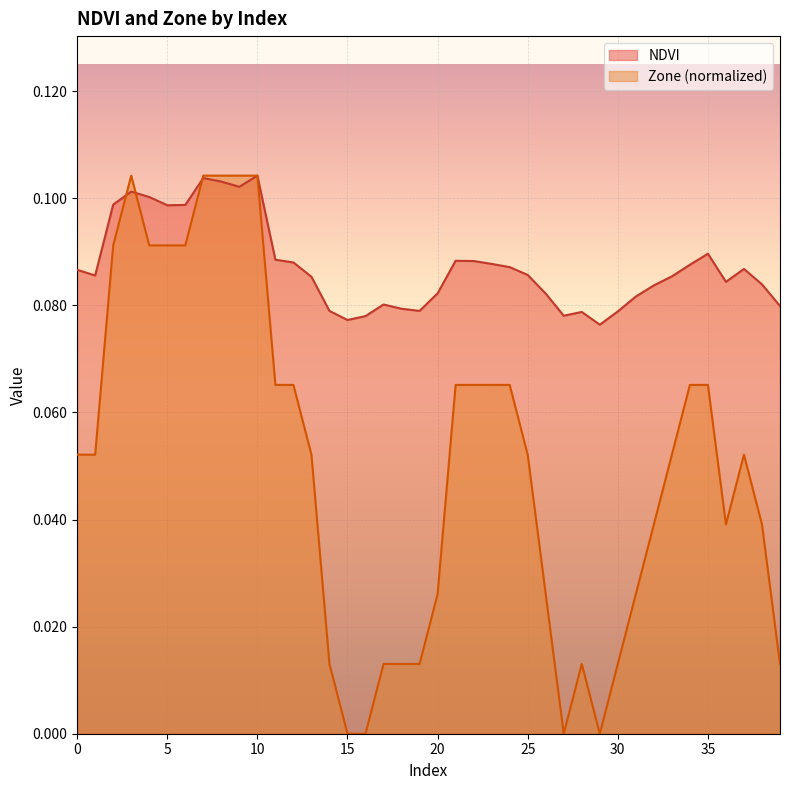

How many times do NDVI and Zone cross each other?

3